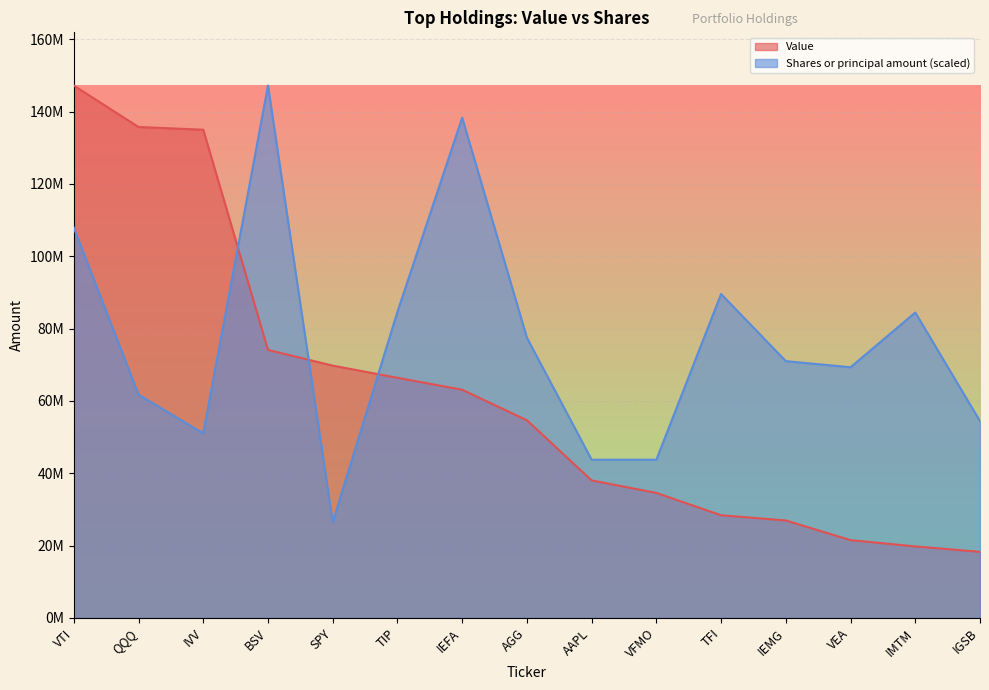

At which label does Value first exceed 54640000?

VTI